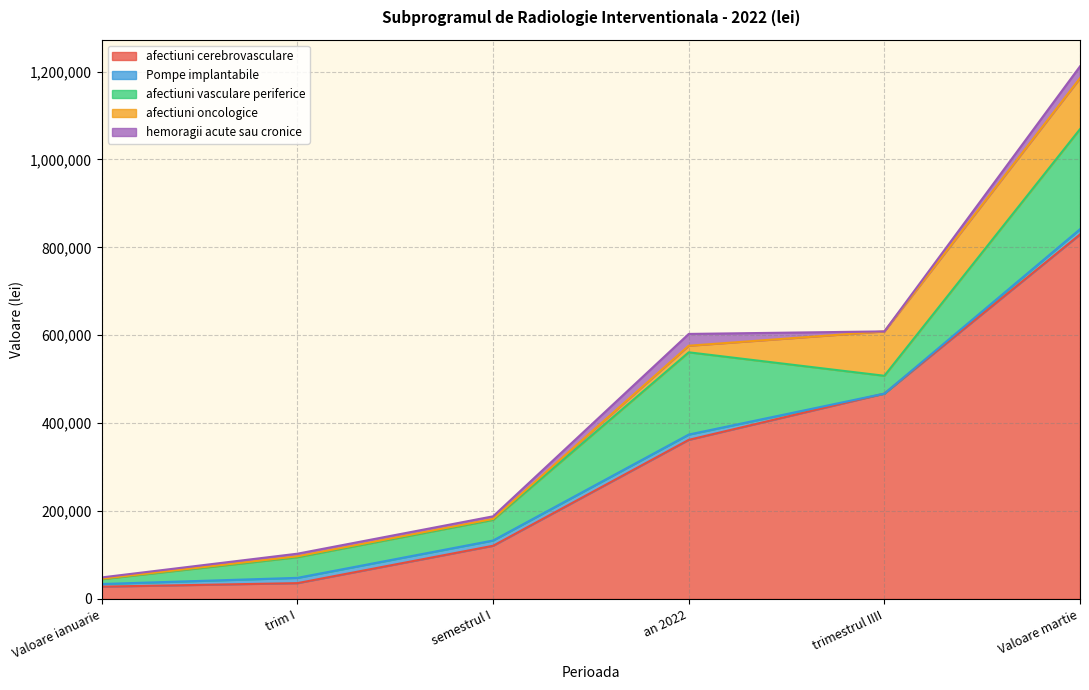

At which category does hemoragii acute sau cronice reach its first local peak?

an 2022